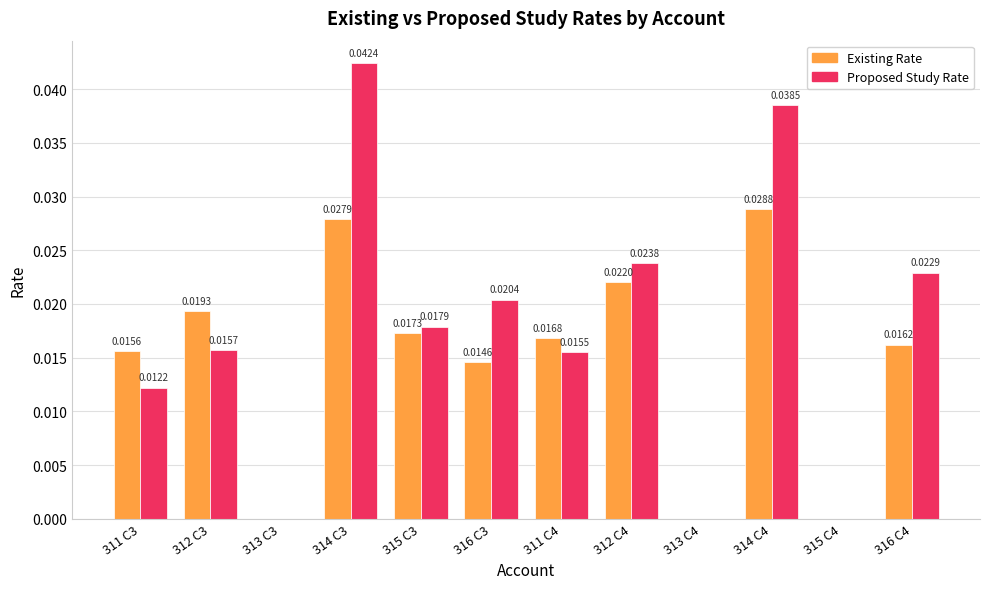

Does the chart contain stacked bars?

No